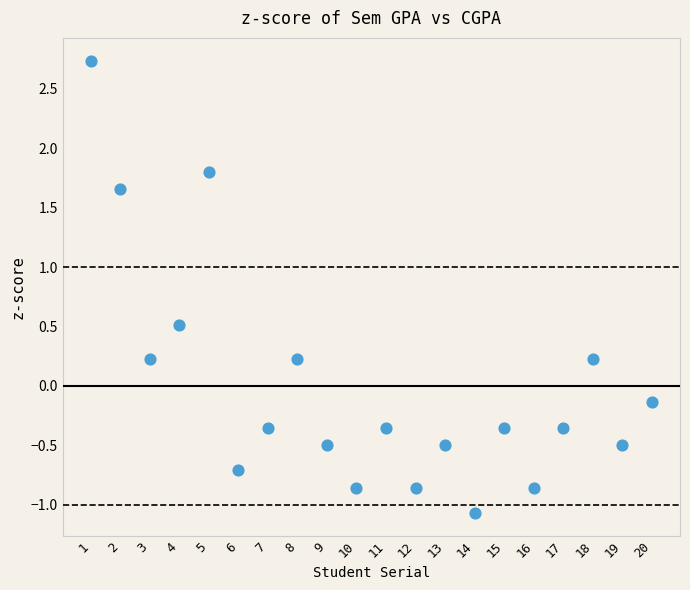

What is the range of Y values (max minus min)?

3.8